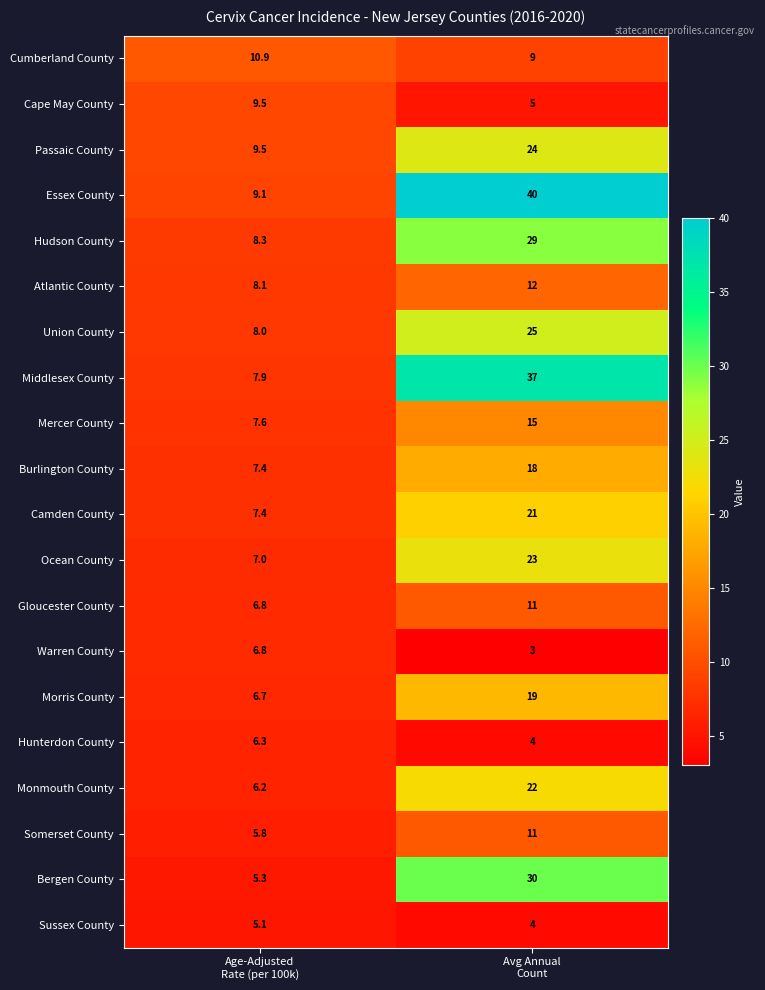

Which series changed the most between Age-Adjusted
Rate (per 100k) and Avg Annual
Count?

Essex County